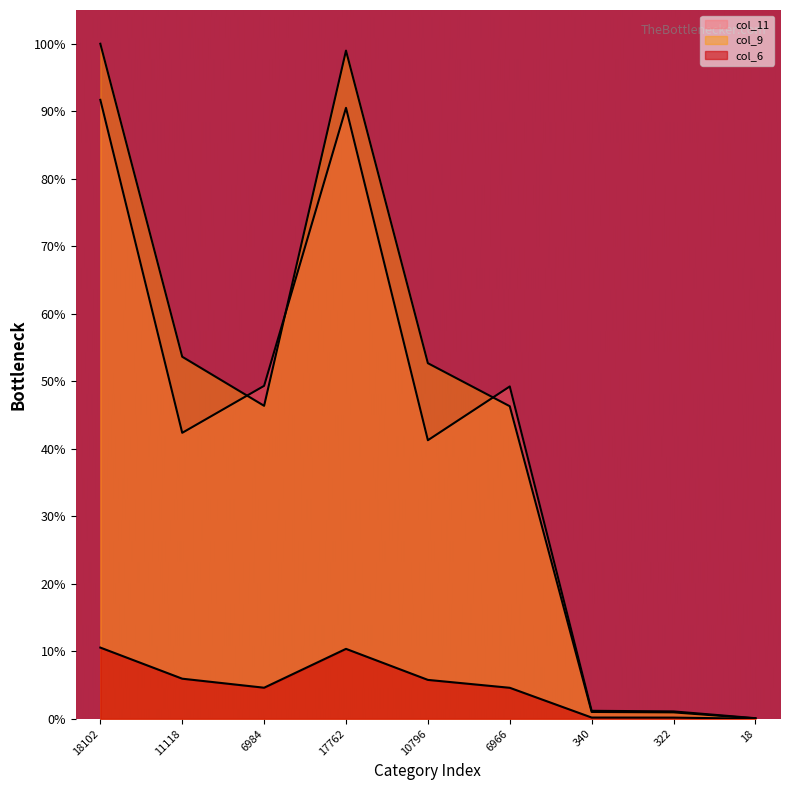

In col_6, how many points are lower than both neighbors (excluding endpoints)?

1